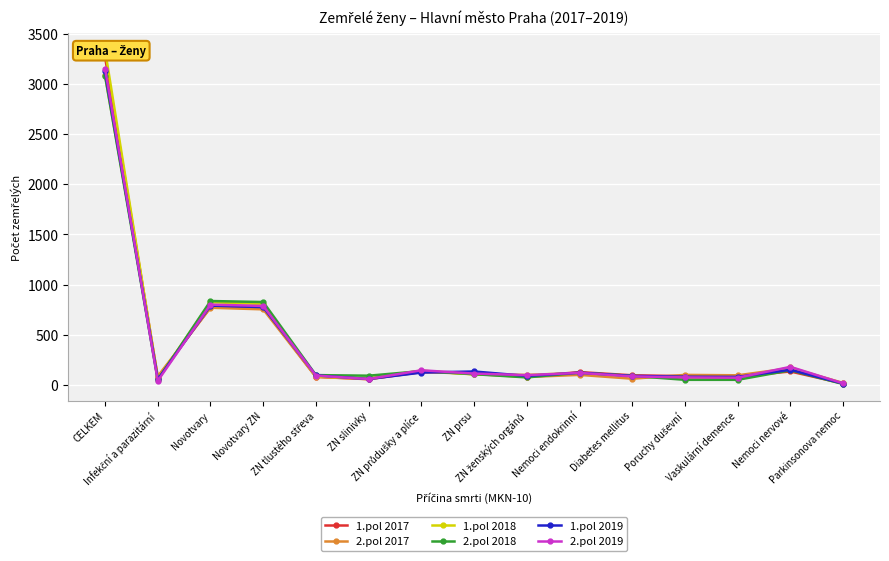

What is the maximum value for 2.pol 2017?

3085